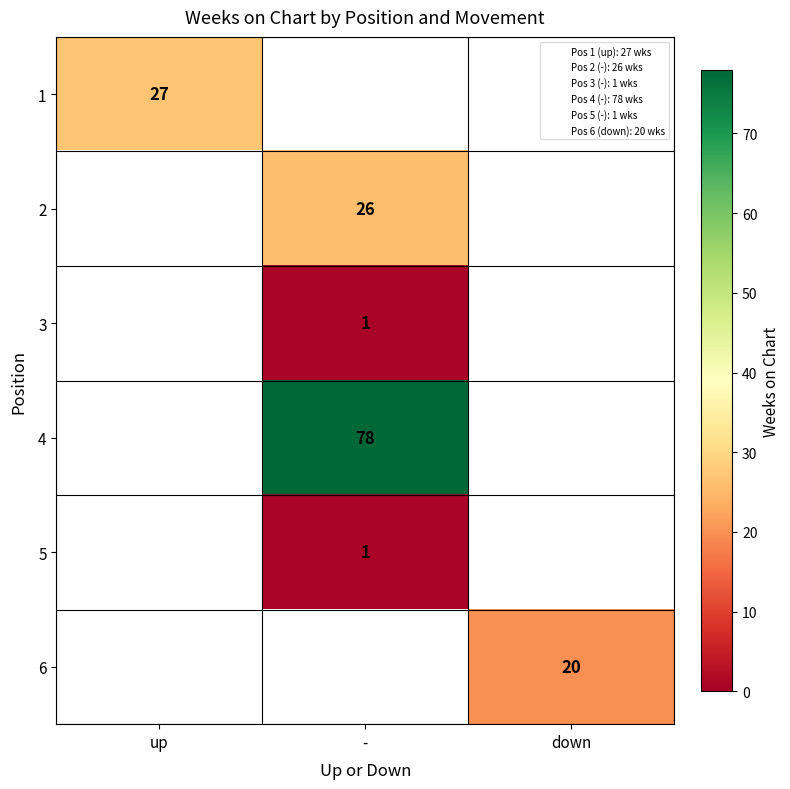

What is the smallest value displayed?

1.0